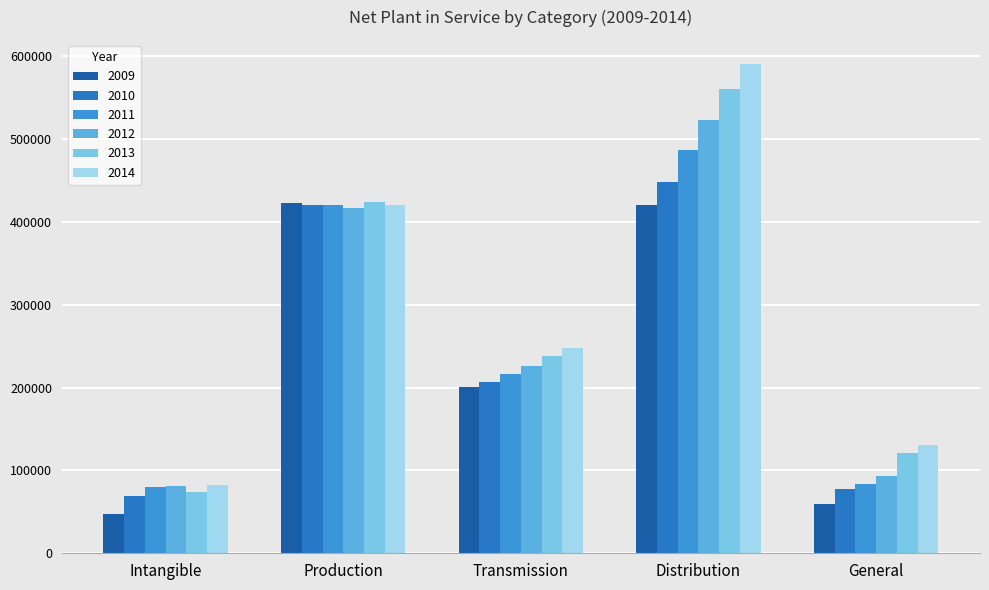

Is it true that 2014 equals 82378 at Intangible?

True